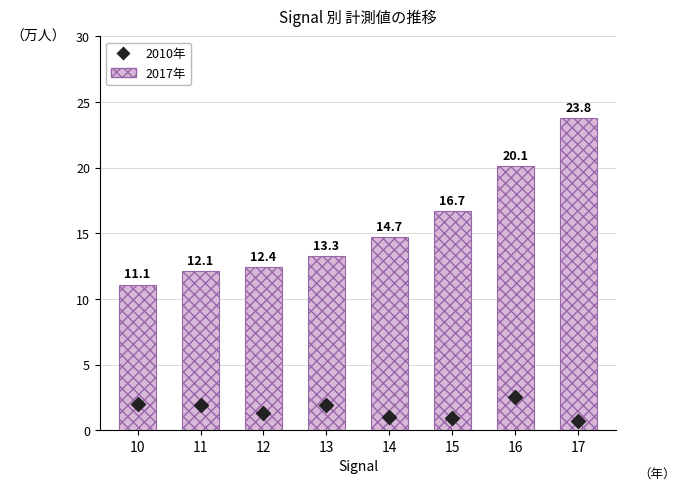

What is the total value across all series at 12?

13.7